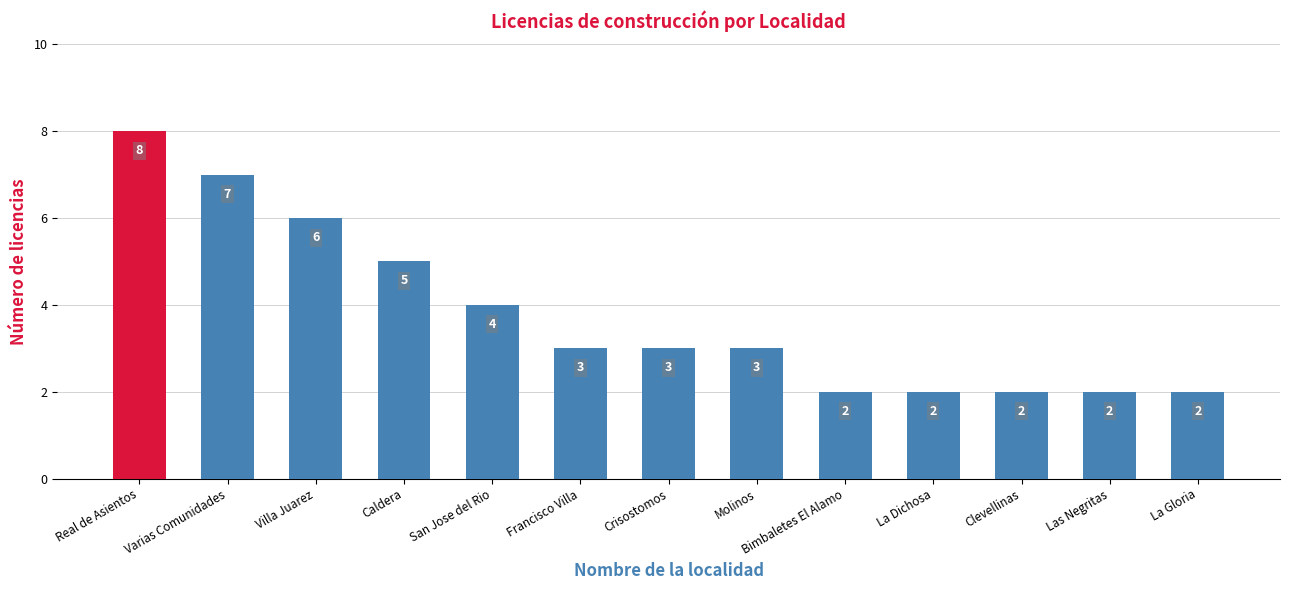

The chart shows a value of 1 at Clevellinas. True or false?

False